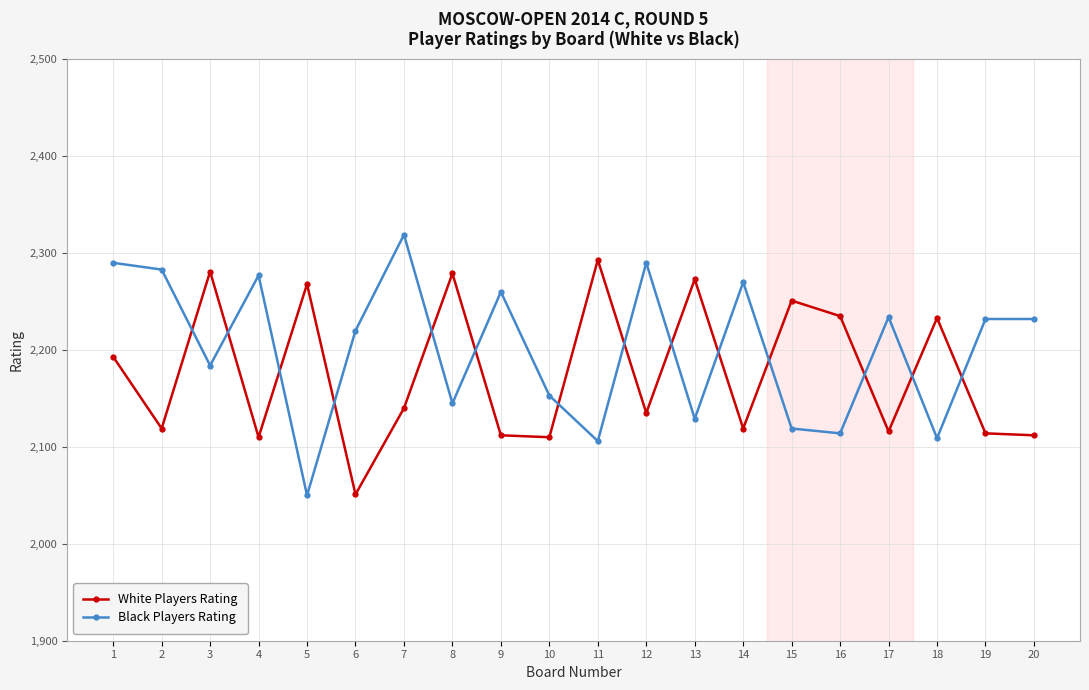

Is the value of White Players Rating at 15 greater than the value of Black Players Rating at 2?

No